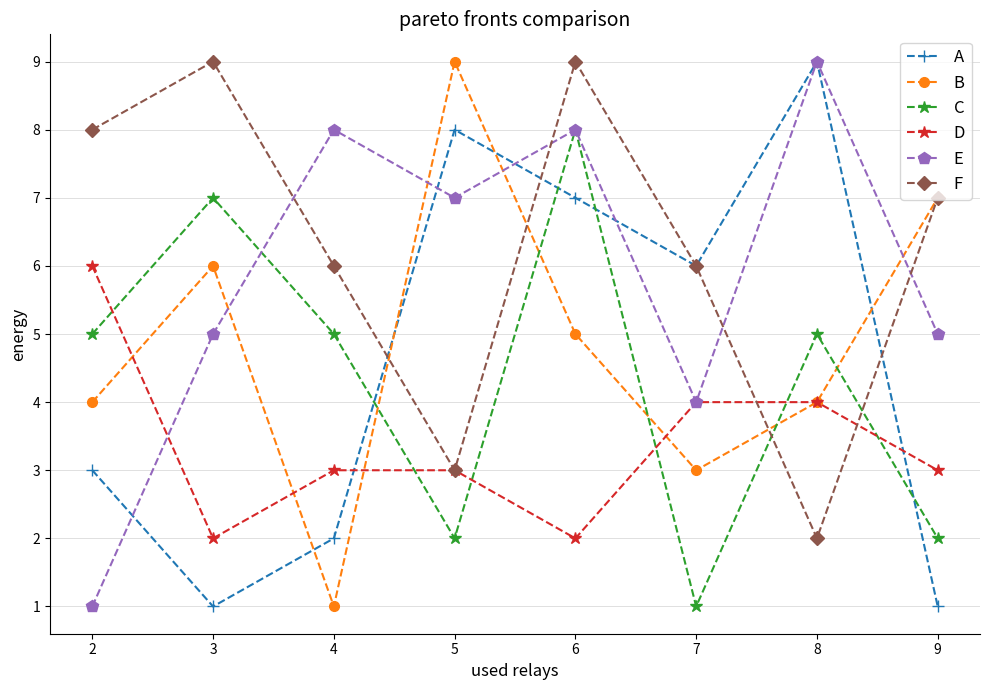

What is the sum of the B values at 4 and 3?

7